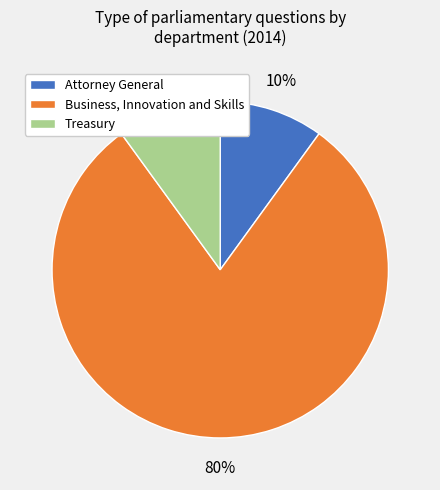

Approximately how many times larger is the value at Business, Innovation and Skills compared to Attorney General?

8.0